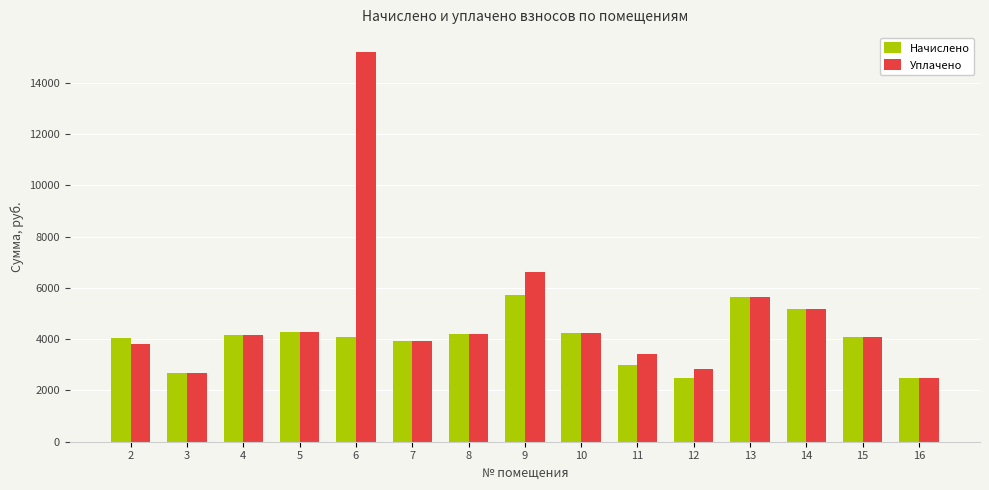

What value does the Начислено series have at 10?

4239.4